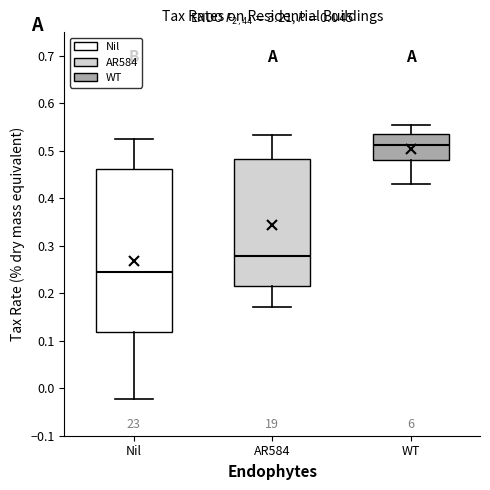

Which box is the tallest, from its lower edge to its upper edge?

Nil